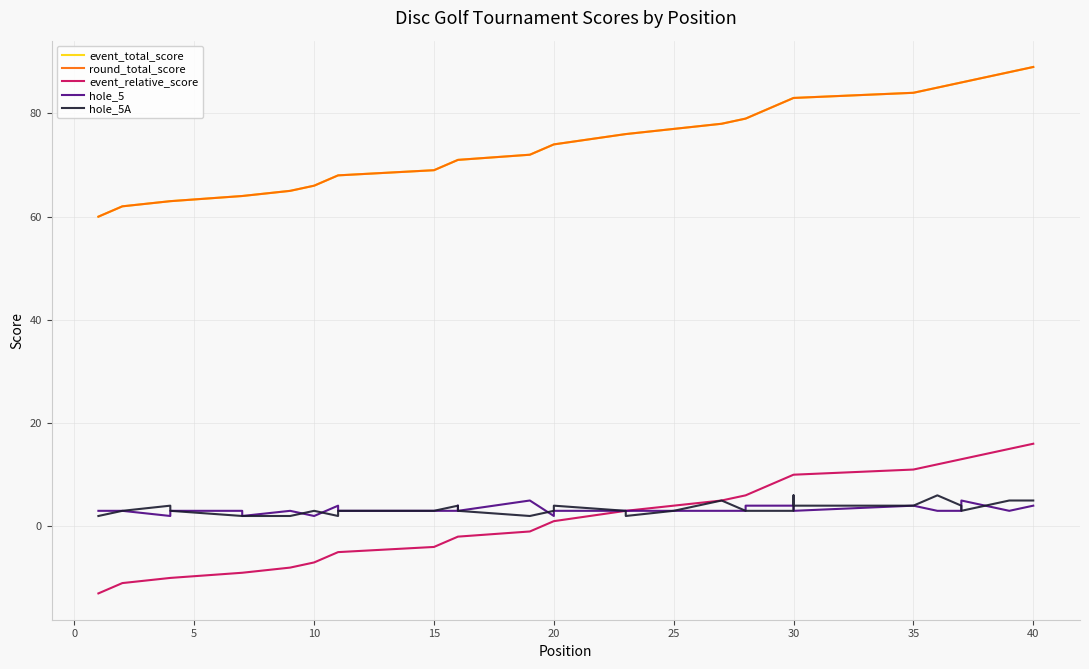

Between 24 and 23, which is larger?

24